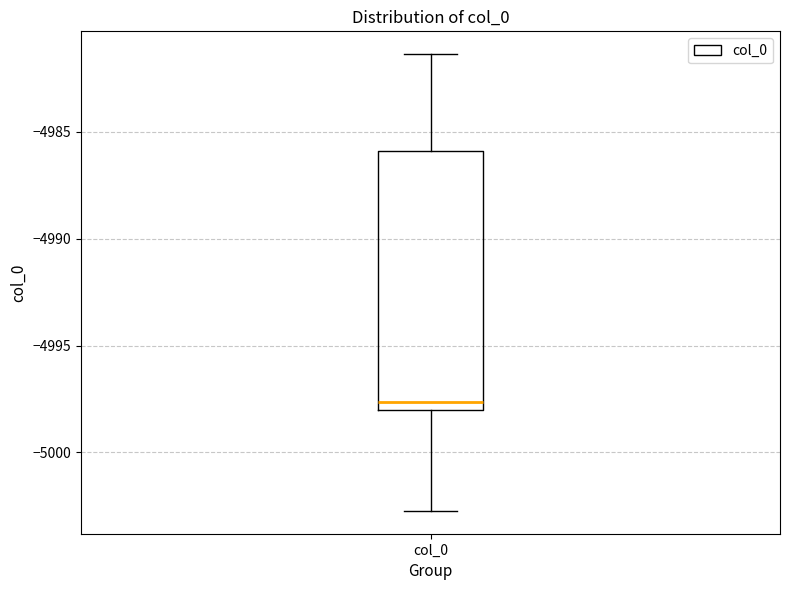

Read this box plot against the y-axis: the position of the median line, the range covered by the box, and the ends of both whiskers. The values are not printed on the chart, so give them approximately, as read against the axis.

median -4997.5, box -4998.0 to -4986.0, whiskers -5002.5 to -4981.5